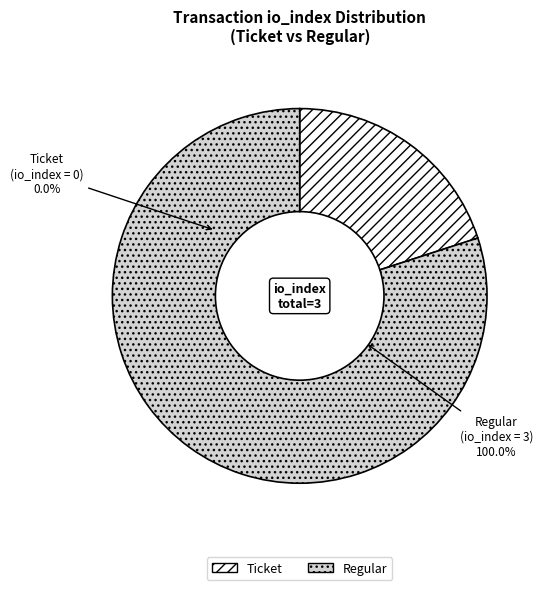

Which category has the smallest portion of the pie?

tx_type: Ticket (direction=-1)